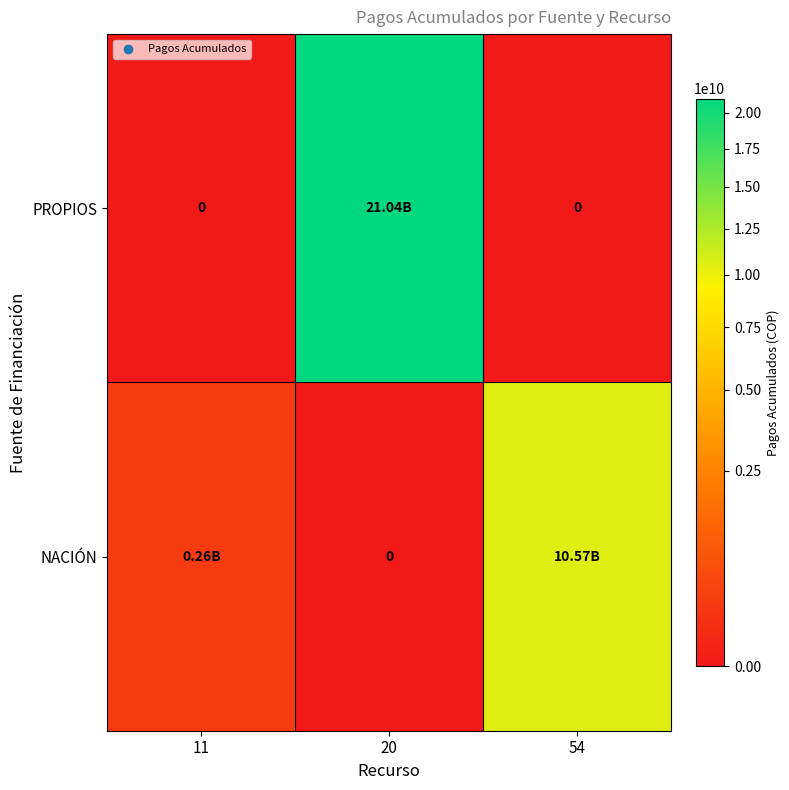

What is the difference between the maximum and minimum values in the NACIÓN series?

10572842755.7